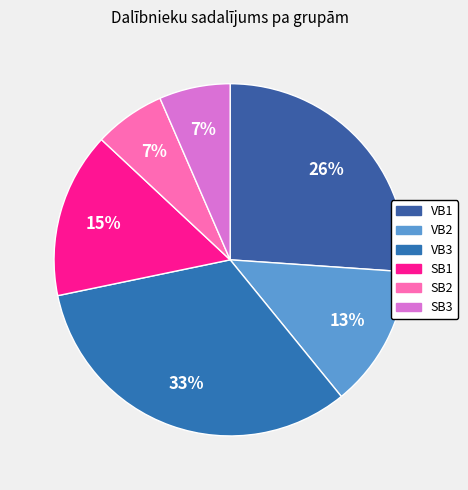

To the nearest percent, what is the average slice percentage?

17%